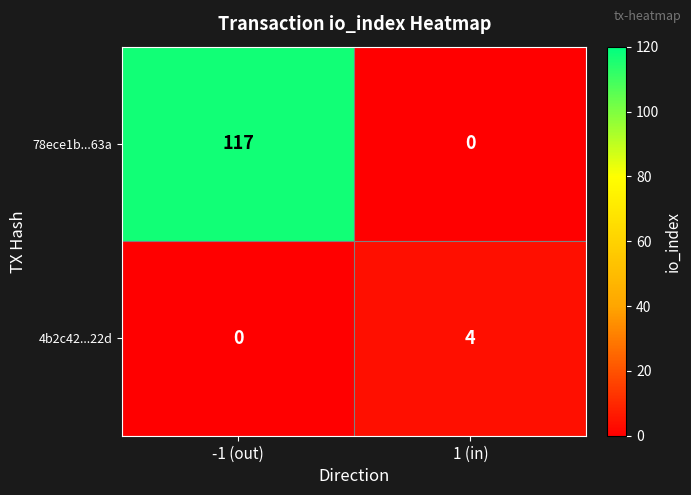

Rank the series by their average value, from lowest to highest.

4b2c42...22d, 78ece1b...63a